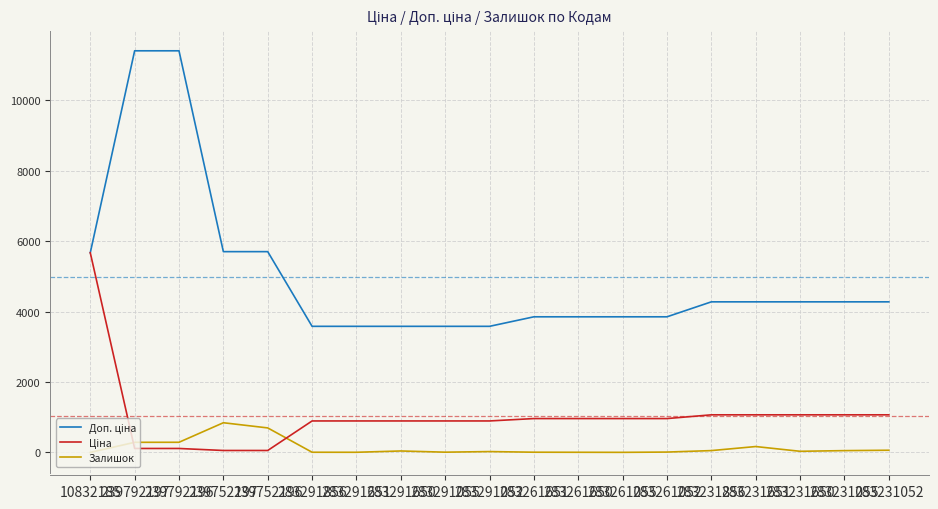

List the series in order of their peak value, highest first.

Доп. ціна, Ціна, Залишок